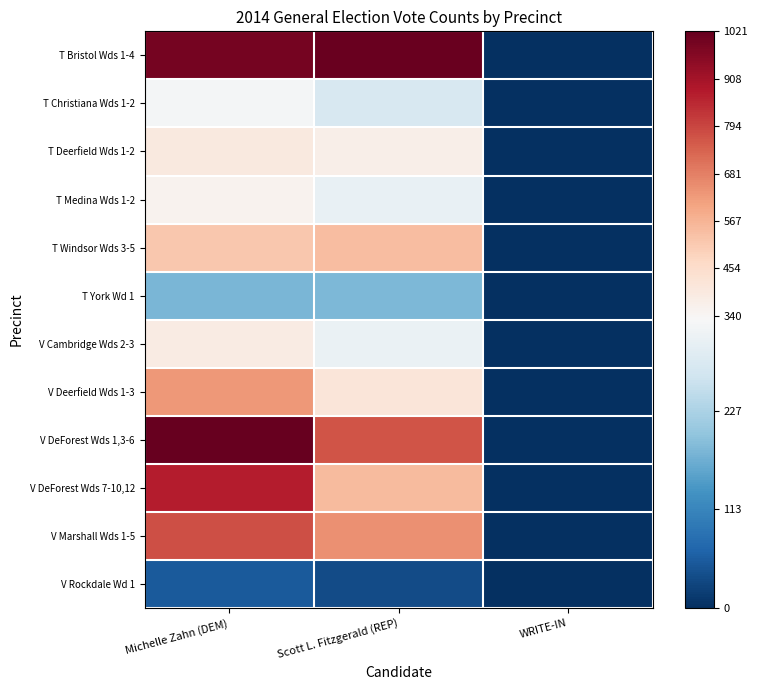

Reading right to left, transcribe all the data shown in this chart.

T Bristol Wds 1-4: WRITE-IN=0	Scott L. Fitzgerald (REP)=1012	Michelle Zahn (DEM)=990
T Christiana Wds 1-2: WRITE-IN=2	Scott L. Fitzgerald (REP)=279	Michelle Zahn (DEM)=326
T Deerfield Wds 1-2: WRITE-IN=0	Scott L. Fitzgerald (REP)=371	Michelle Zahn (DEM)=399
T Medina Wds 1-2: WRITE-IN=0	Scott L. Fitzgerald (REP)=306	Michelle Zahn (DEM)=354
T Windsor Wds 3-5: WRITE-IN=0	Scott L. Fitzgerald (REP)=543	Michelle Zahn (DEM)=517
T York Wd 1: WRITE-IN=0	Scott L. Fitzgerald (REP)=182	Michelle Zahn (DEM)=179
V Cambridge Wds 2-3: WRITE-IN=1	Scott L. Fitzgerald (REP)=310	Michelle Zahn (DEM)=387
V Deerfield Wds 1-3: WRITE-IN=0	Scott L. Fitzgerald (REP)=417	Michelle Zahn (DEM)=630
V DeForest Wds 1,3-6: WRITE-IN=0	Scott L. Fitzgerald (REP)=766	Michelle Zahn (DEM)=1021
V DeForest Wds 7-10,12: WRITE-IN=1	Scott L. Fitzgerald (REP)=549	Michelle Zahn (DEM)=873
V Marshall Wds 1-5: WRITE-IN=1	Scott L. Fitzgerald (REP)=648	Michelle Zahn (DEM)=776
V Rockdale Wd 1: WRITE-IN=0	Scott L. Fitzgerald (REP)=34	Michelle Zahn (DEM)=52